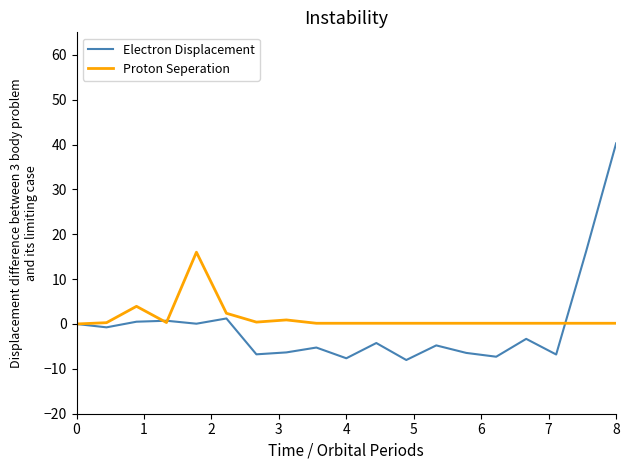

What is the minimum value for Electron Displacement?

-8.0